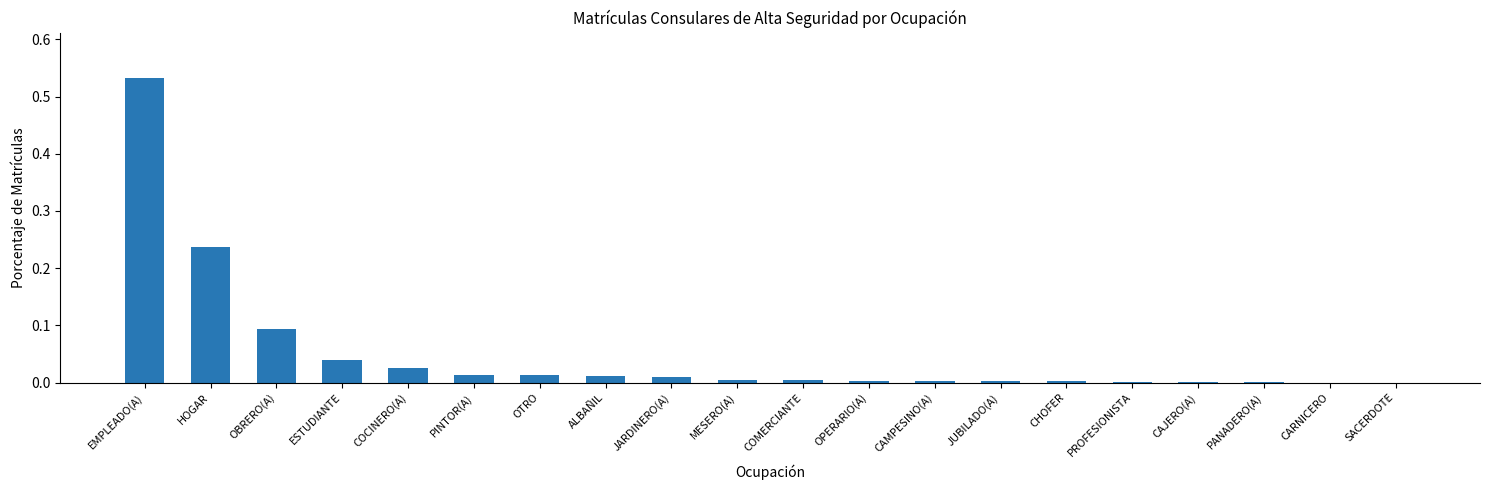

True or false: the data shows 0.0 at OTRO.

True